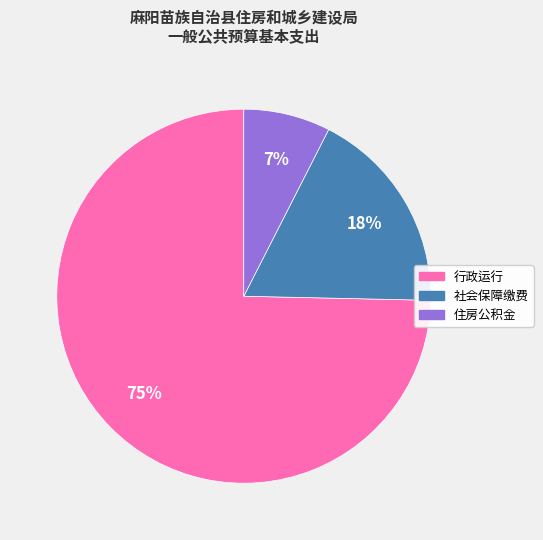

Which slice represents more than half of the pie?

行政运行